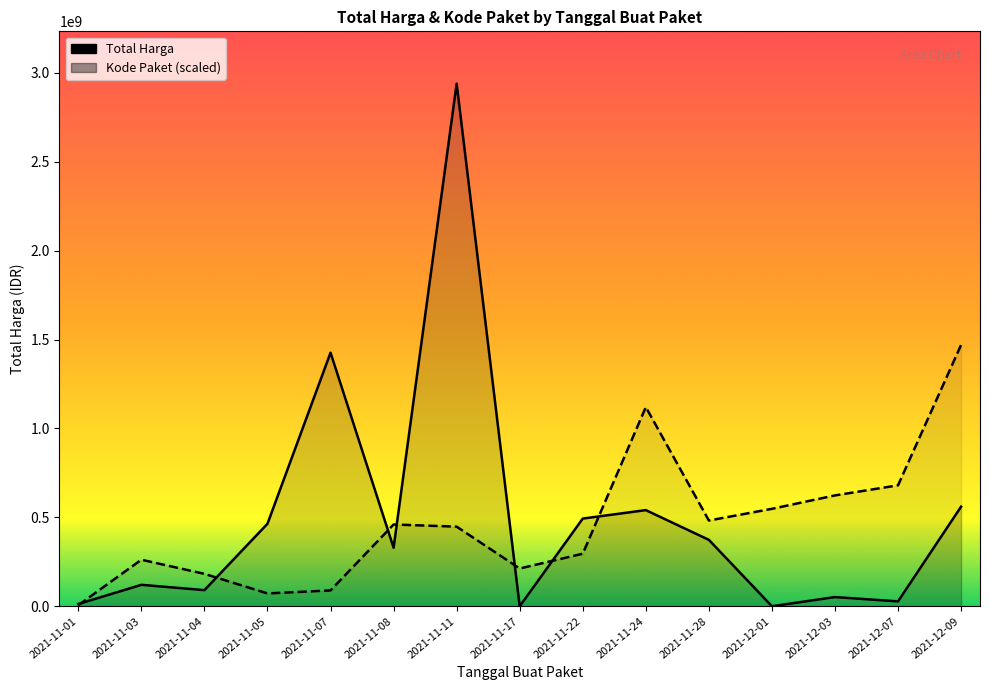

What are all the series names shown in the legend?

Total Harga, Kode Paket (scaled)